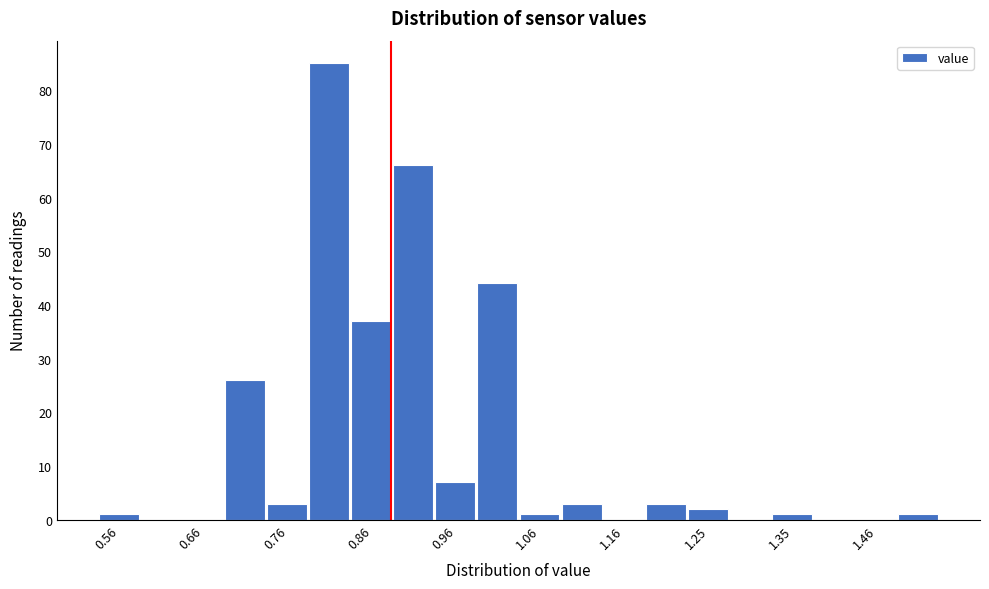

How tall is the bar that spans 0.68 to 0.73 on the x-axis? The values are not printed on the chart, so give them approximately, as read against the axis.

26